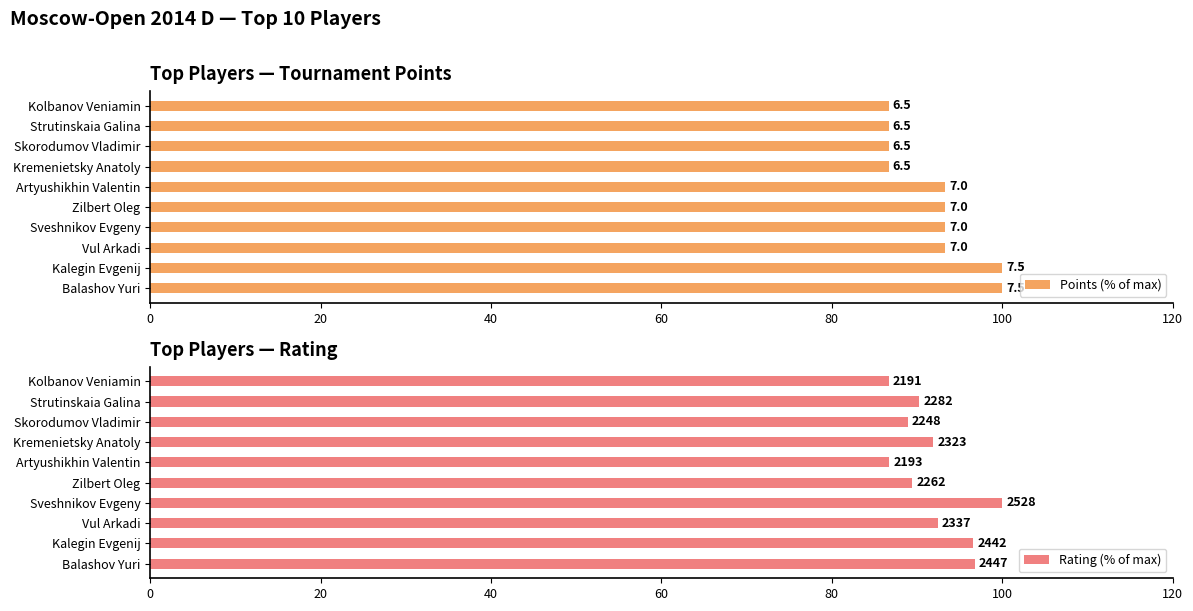

How many bars are there in each group?

2